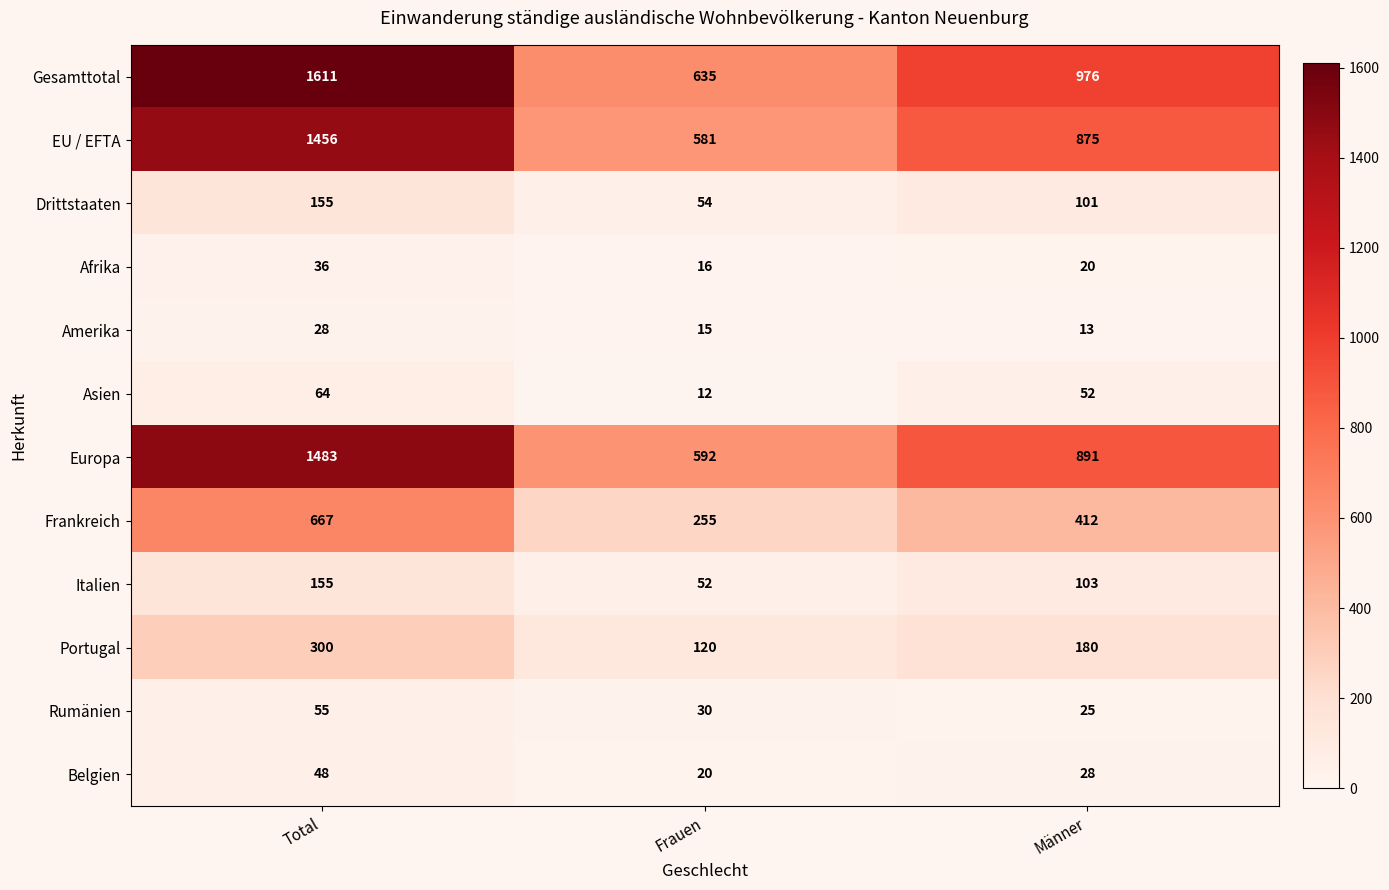

What is the total value across all series at Frauen?

2382